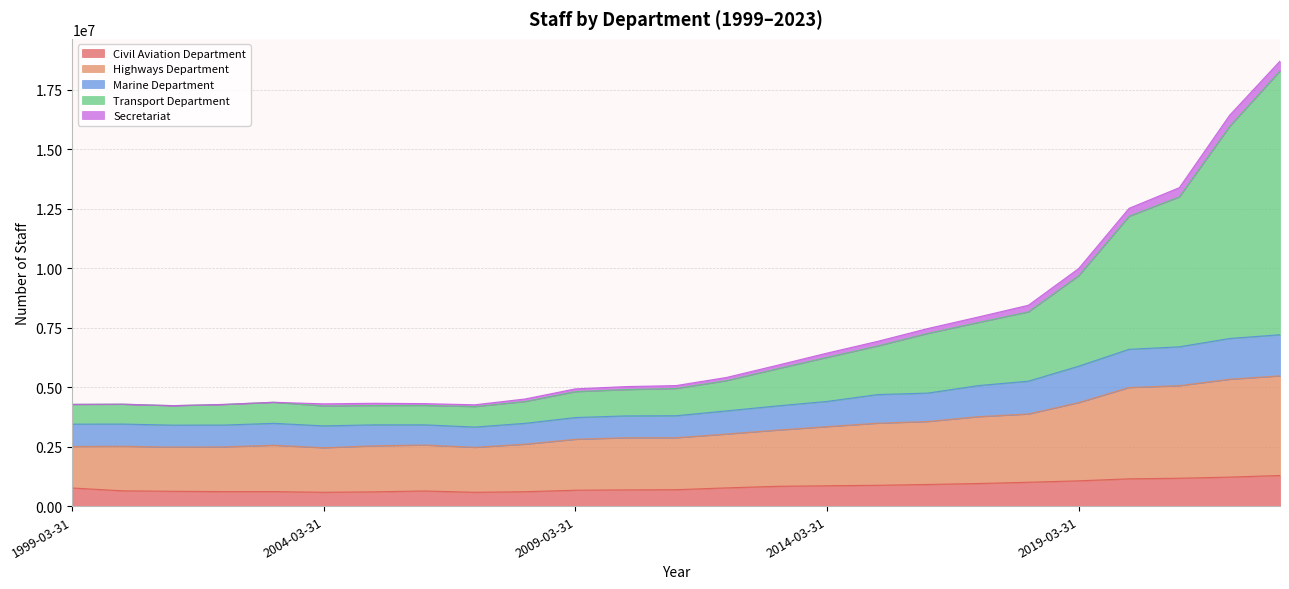

What is the maximum value for Civil Aviation Department?

1287216